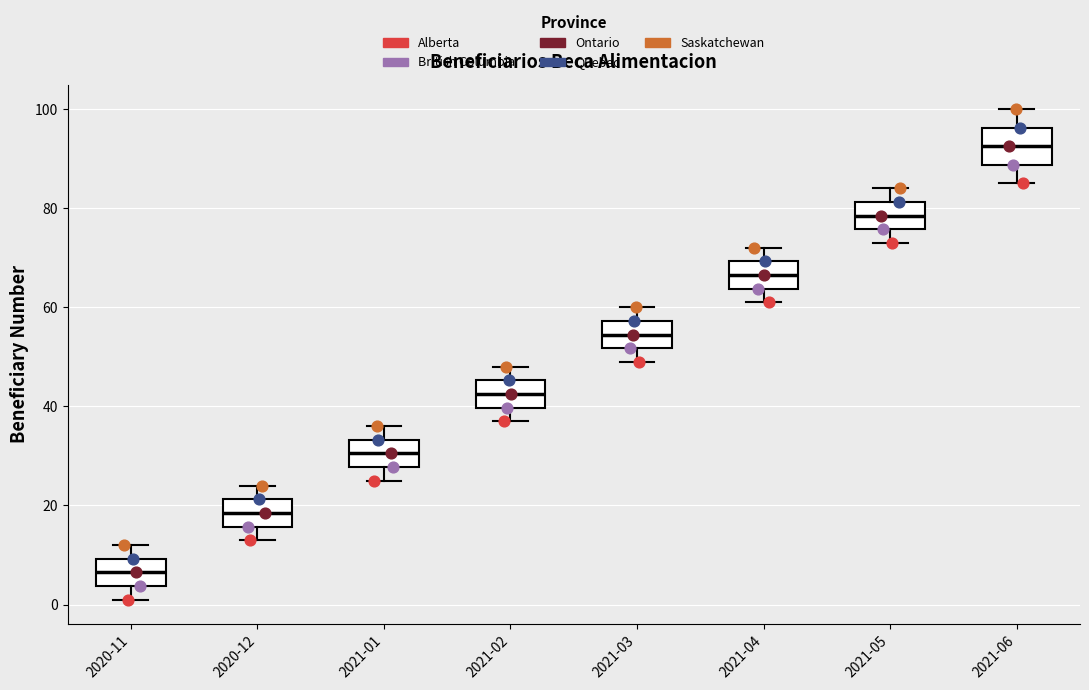

Which box's median line is the lowest?

2020-11